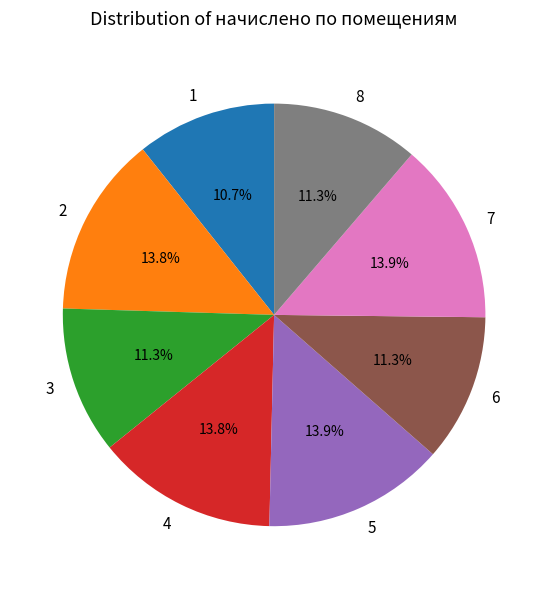

Is the sum of 7 and 2 greater than half?

No